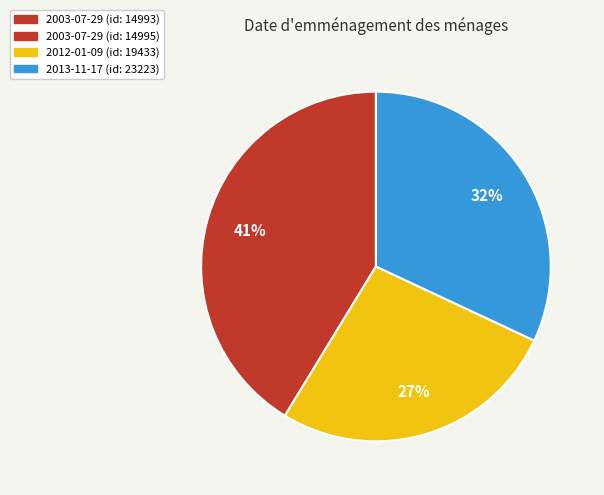

Is there any slice that represents more than half of the pie?

No